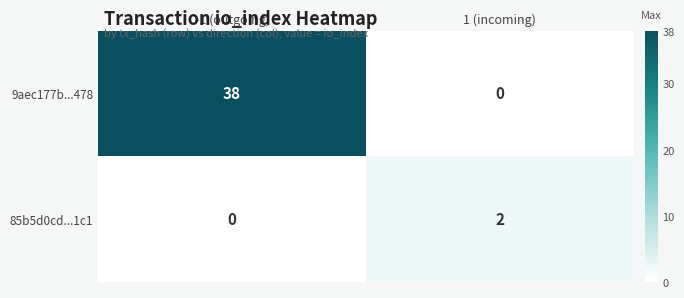

What is the greatest value displayed?

38